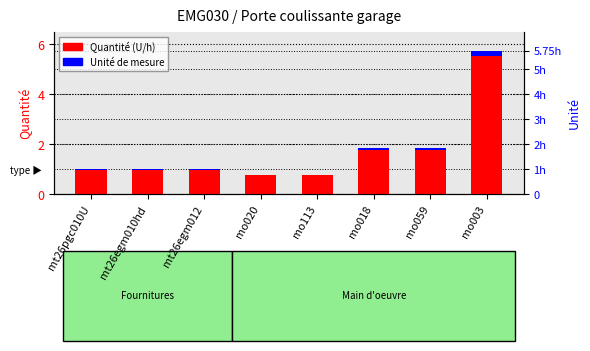

What position from the left is mo003?

8